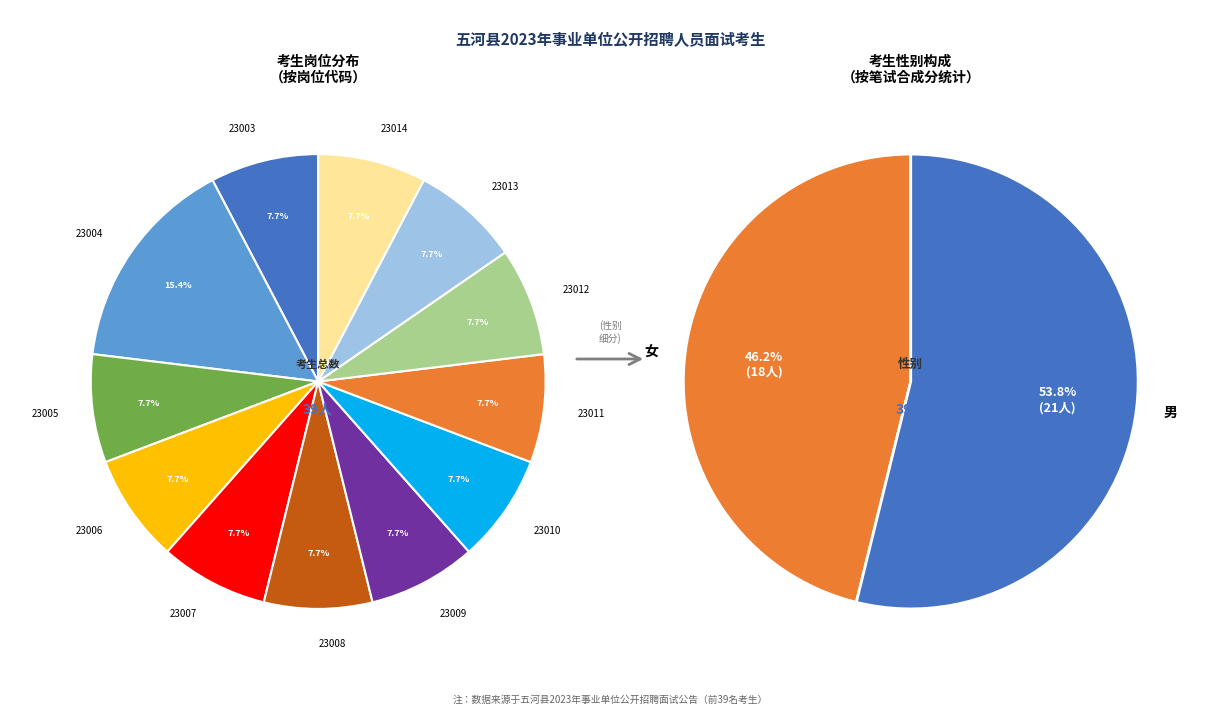

What percentage do 23010 and 23005 together represent?

15.4%